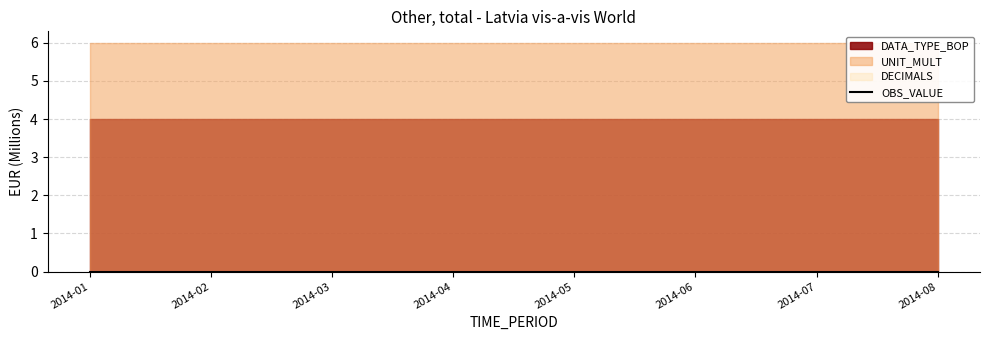

At 2014-01, list the series in order from largest to smallest.

UNIT_MULT, DATA_TYPE_BOP, OBS_VALUE, DECIMALS